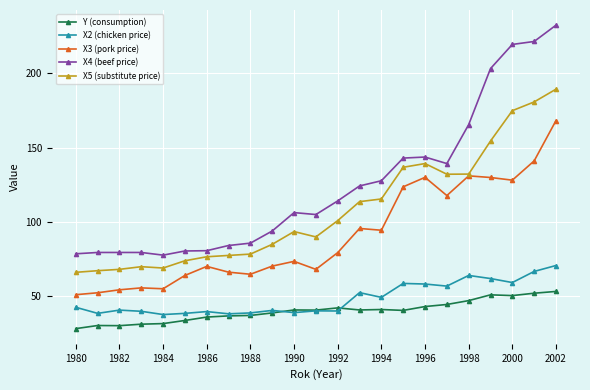

List the series in order of their peak value, lowest first.

Y (consumption), X2 (chicken price), X3 (pork price), X5 (substitute price), X4 (beef price)